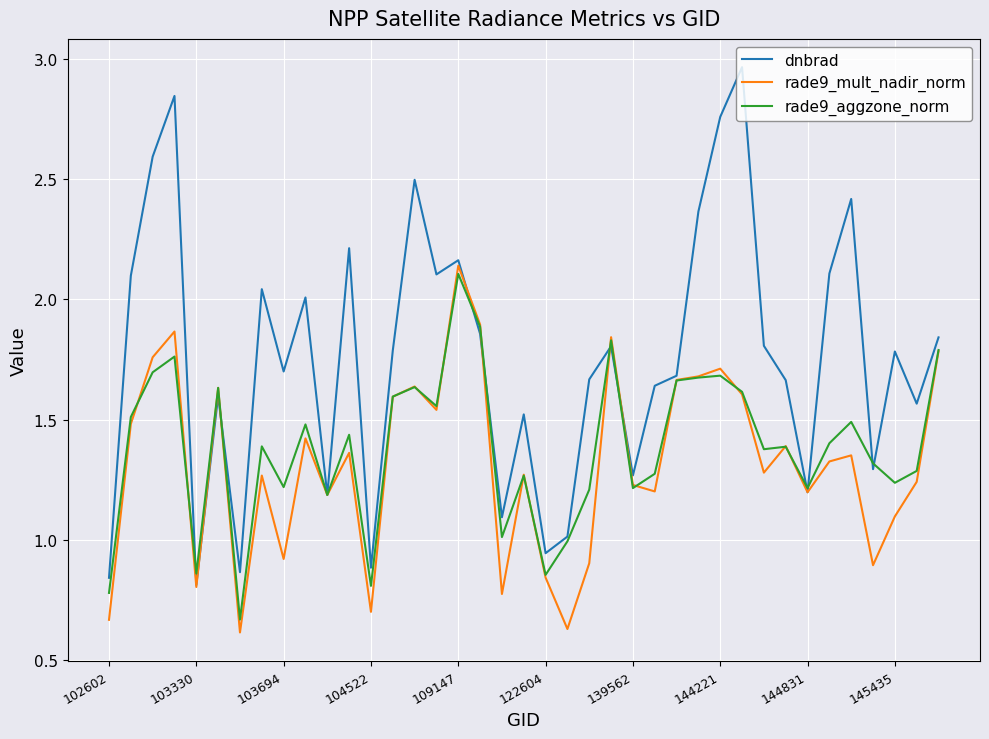

Rank the series by their maximum value, from highest to lowest.

dnbrad, rade9_mult_nadir_norm, rade9_aggzone_norm